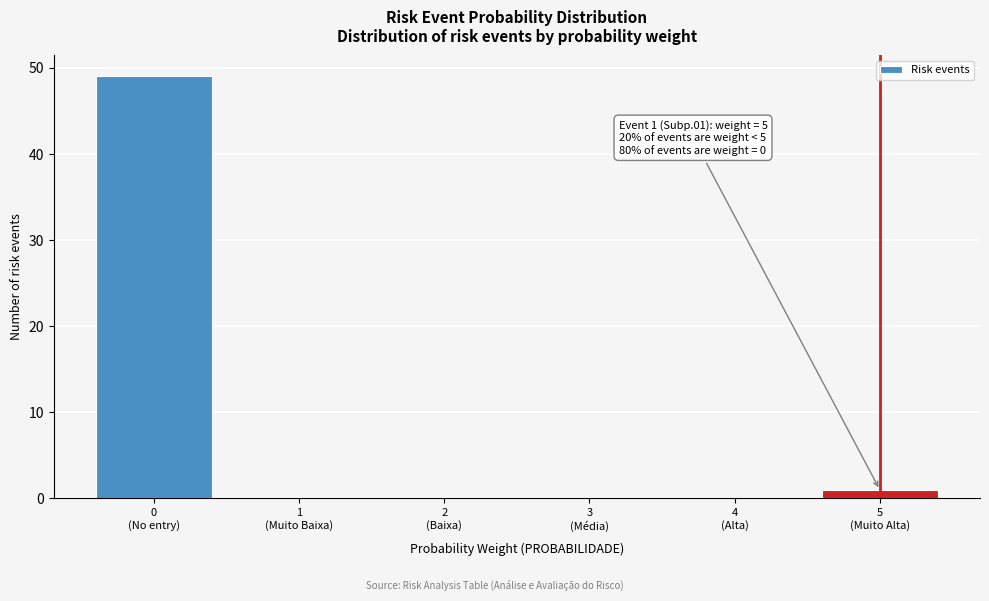

What is the greatest value displayed?

49